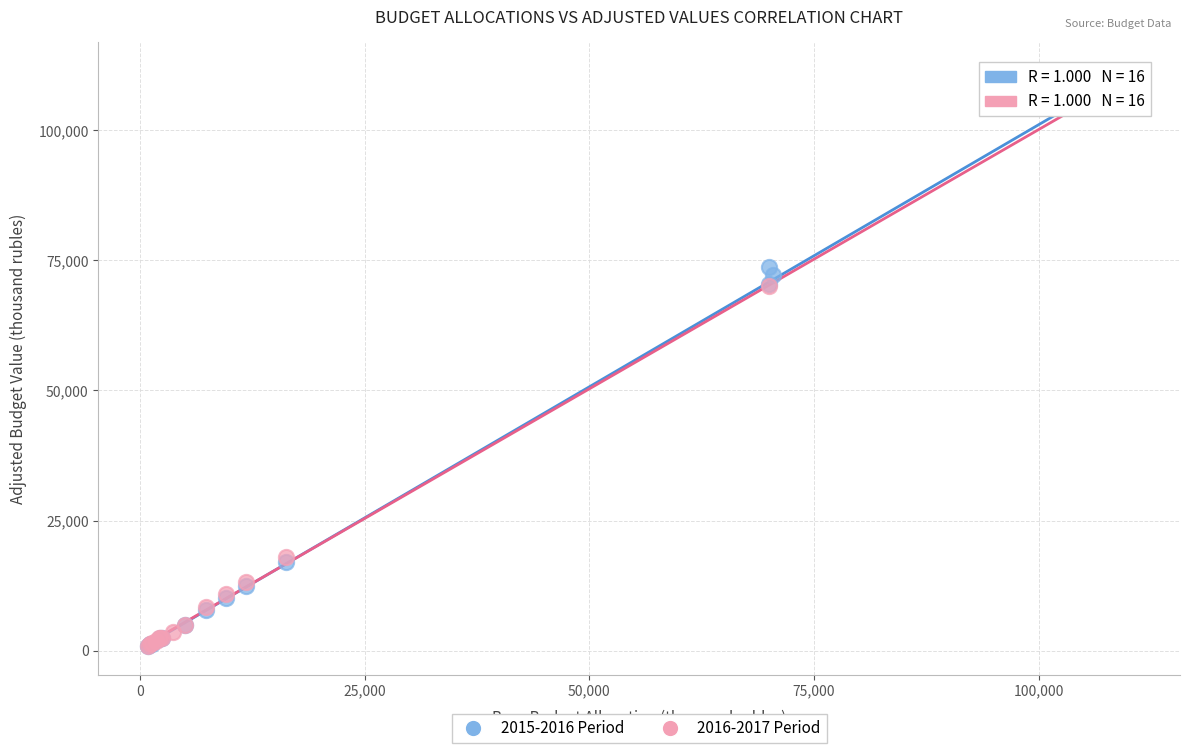

Which series has the widest spread of Y values?

2015-2016 Period